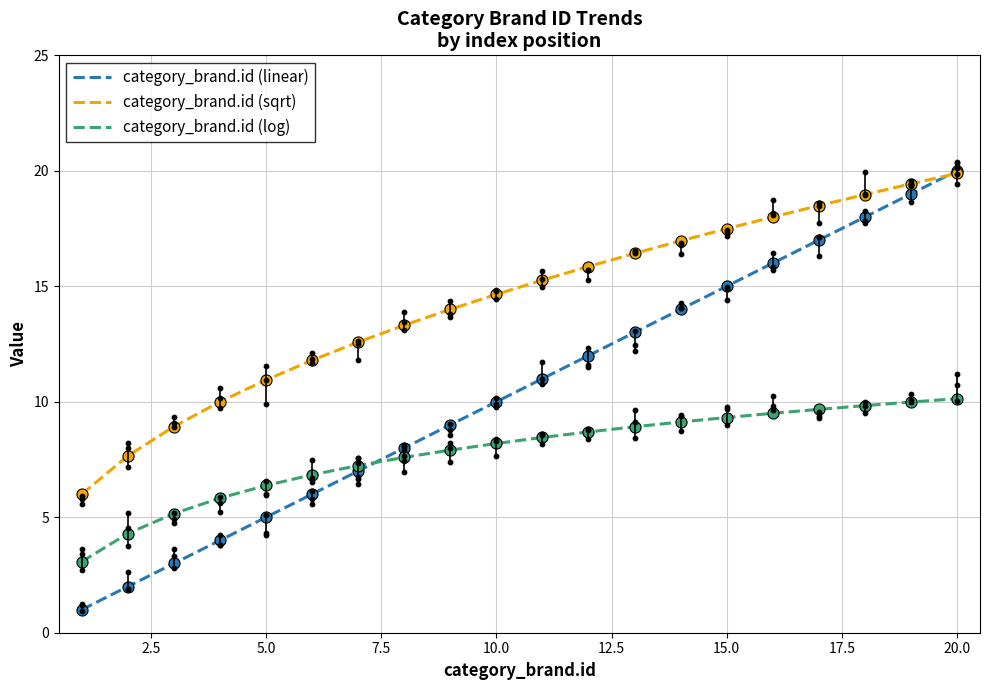

What are all the series names shown in the legend?

category_brand.id (linear), category_brand.id (sqrt), category_brand.id (log)